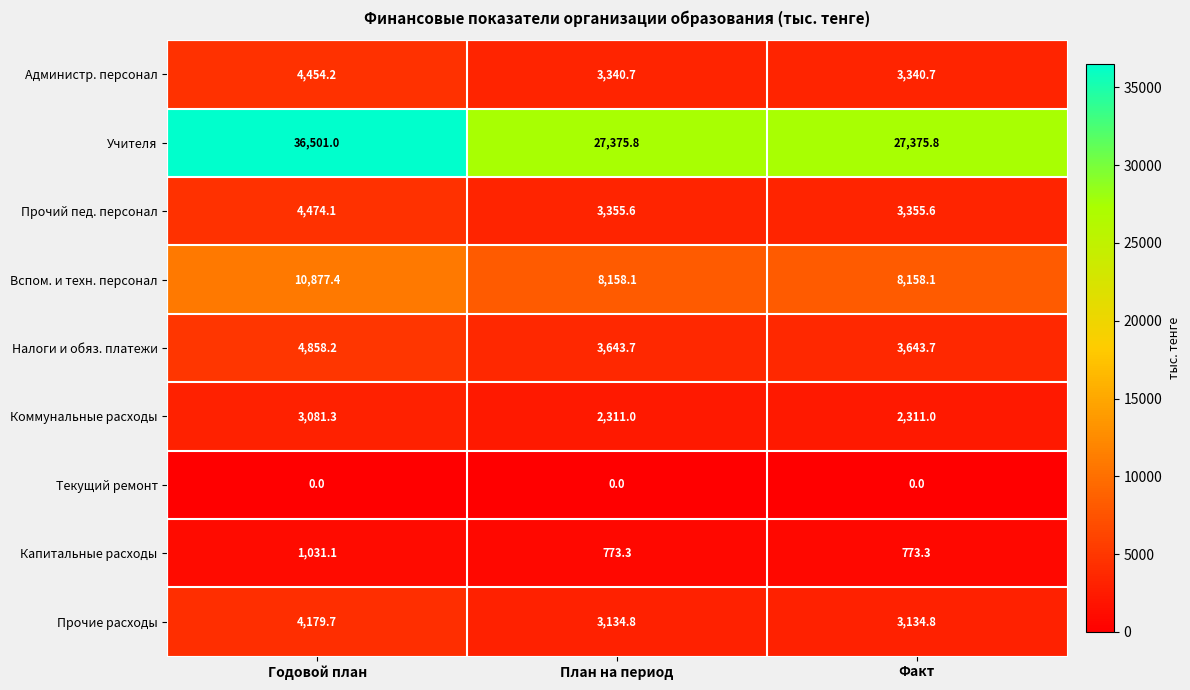

Reading right to left, extract all data points from this chart.

Администр. персонал: Факт=3340.7	План на период=3340.7	Годовой план=4454.2
Учителя: Факт=27375.8	План на период=27375.8	Годовой план=36501.0
Прочий пед. персонал: Факт=3355.6	План на период=3355.6	Годовой план=4474.1
Вспом. и техн. персонал: Факт=8158.1	План на период=8158.1	Годовой план=10877.4
Налоги и обяз. платежи: Факт=3643.7	План на период=3643.7	Годовой план=4858.2
Коммунальные расходы: Факт=2311.0	План на период=2311.0	Годовой план=3081.3
Текущий ремонт: Факт=0.0	План на период=0.0	Годовой план=0.0
Капитальные расходы: Факт=773.3	План на период=773.3	Годовой план=1031.1
Прочие расходы: Факт=3134.8	План на период=3134.8	Годовой план=4179.7